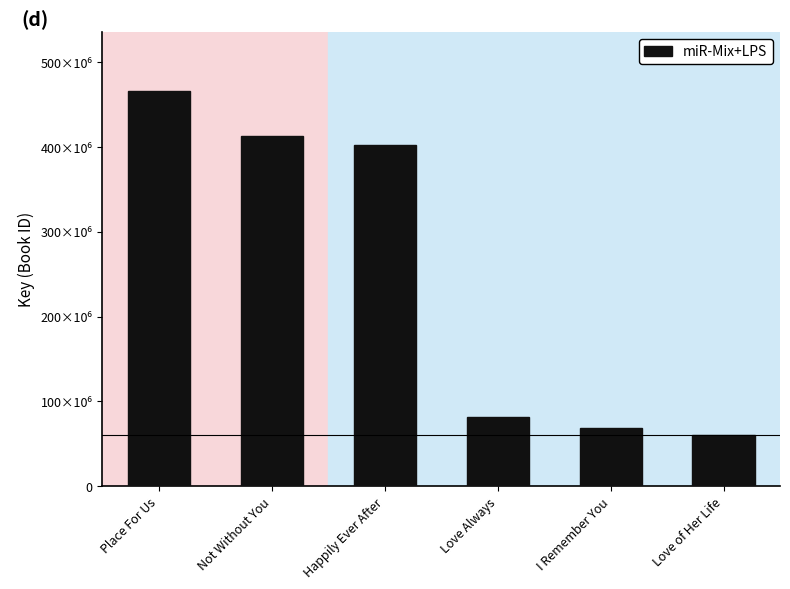

Does the chart contain any negative values?

No